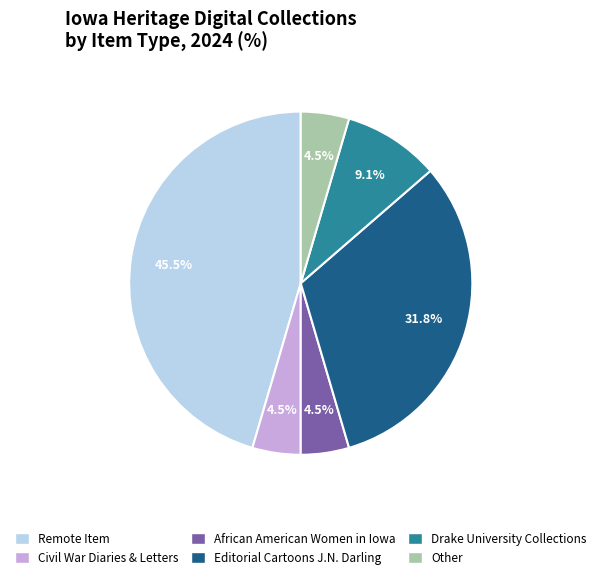

To the nearest percent, what is the average slice percentage?

17%